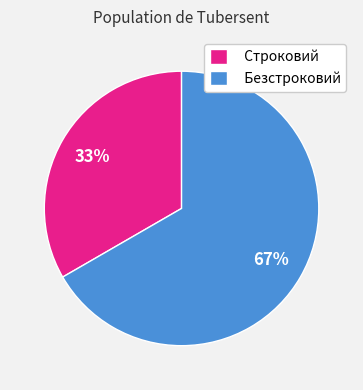

What percentage is the Строковий slice, to the nearest percent?

33%